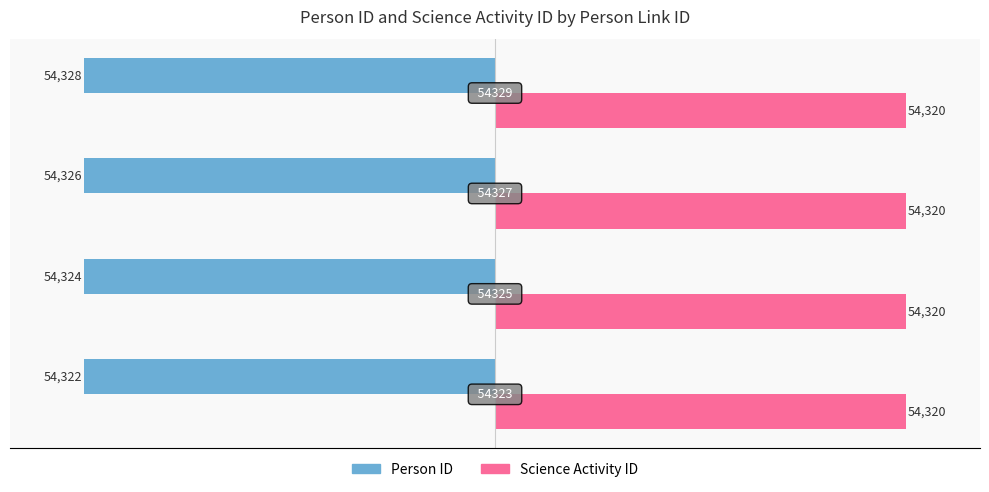

What is the average value of the Person ID series?

-54325